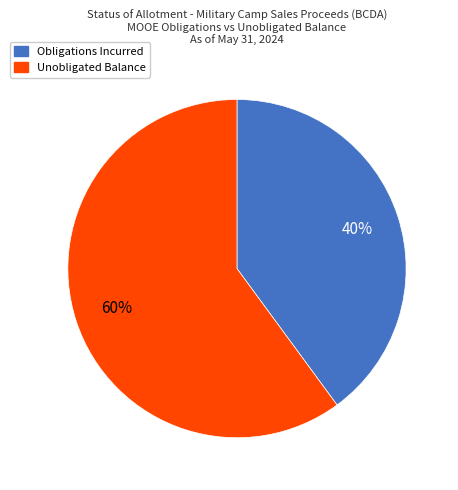

Is the sum of Obligations Incurred and Unobligated Balance greater than half?

Yes